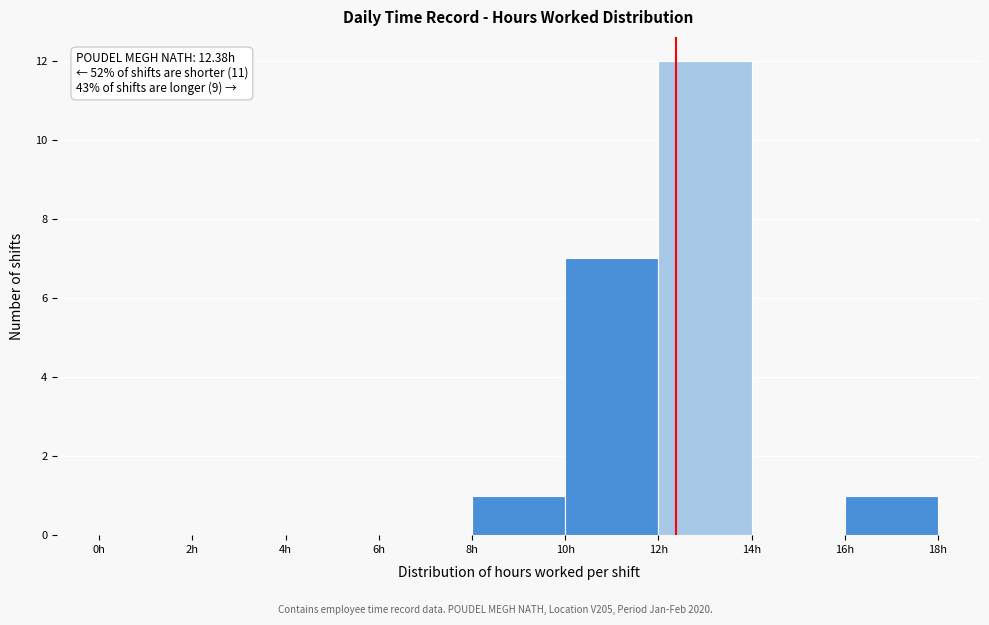

Which range on the x-axis has the tallest bar?

12 to 14